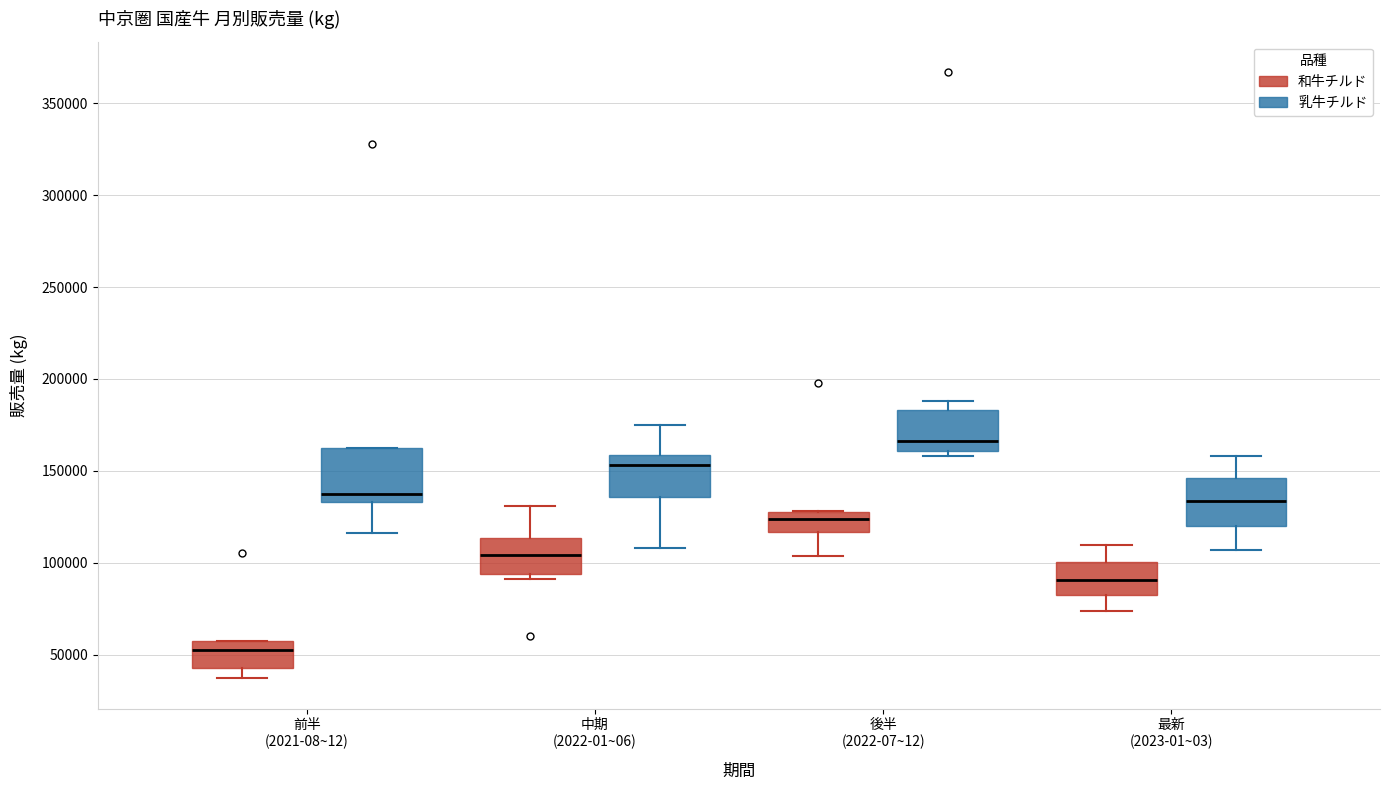

Reading left to right, transcribe this box plot: for each box, give where its median line is, the range the box spans, and where its two whiskers end, as read against the y-axis. The values are not printed on the chart, so give them approximately, as read against the axis.

前半 (2021-08~12) (和牛チルド): median 55000, box 45000 to 60000, whiskers 35000 to 60000
前半 (2021-08~12) (乳牛チルド): median 135000 (just above the box's lower edge), box 135000 to 165000, whiskers 115000 to 165000
中期 (2022-01~06) (和牛チルド): median 105000, box 95000 to 115000, whiskers 90000 to 130000
中期 (2022-01~06) (乳牛チルド): median 155000, box 135000 to 160000, whiskers 110000 to 175000
後半 (2022-07~12) (和牛チルド): median 125000 (inside the box), box 115000 to 125000, whiskers 105000 to 130000
後半 (2022-07~12) (乳牛チルド): median 165000, box 160000 to 185000, whiskers 160000 (just below the box's lower edge) to 190000
最新 (2023-01~03) (和牛チルド): median 90000, box 80000 to 100000, whiskers 75000 to 110000
最新 (2023-01~03) (乳牛チルド): median 135000, box 120000 to 145000, whiskers 105000 to 160000